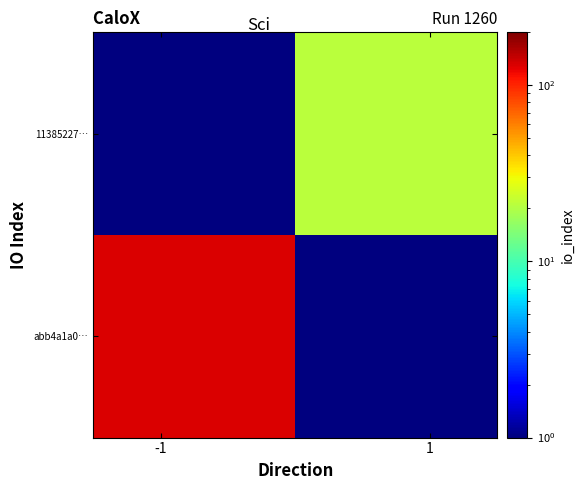

Reading left to right, list all the values displayed in this chart.

abb4a1a0…: 132.0	0.1
11385227…: 0.1	21.0